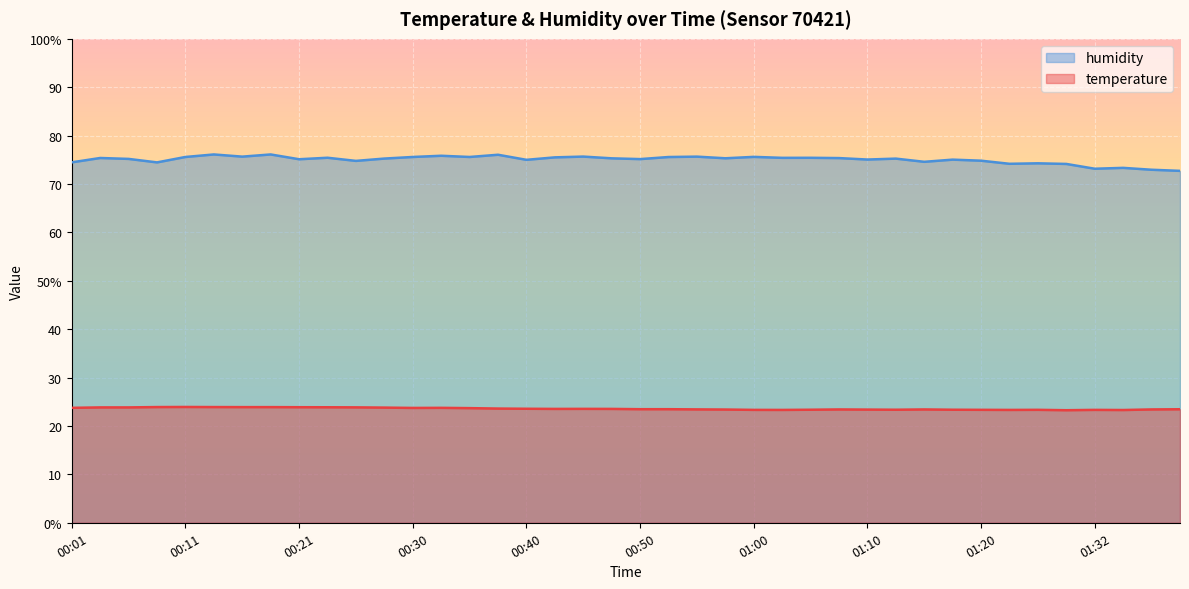

The value of humidity at 00:06 is 75.2. True or false?

True